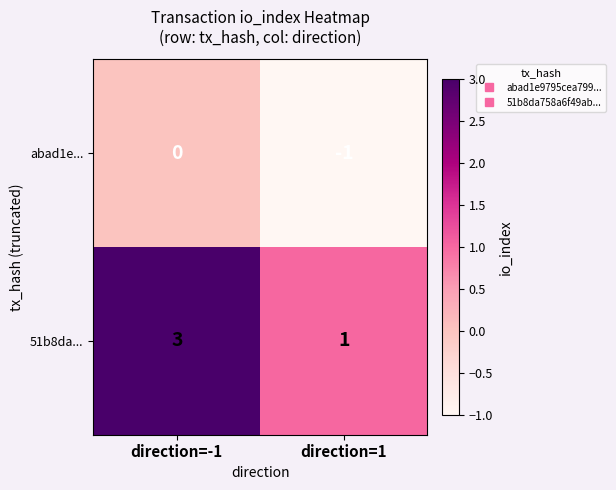

Which category has the highest value across all series?

direction=-1